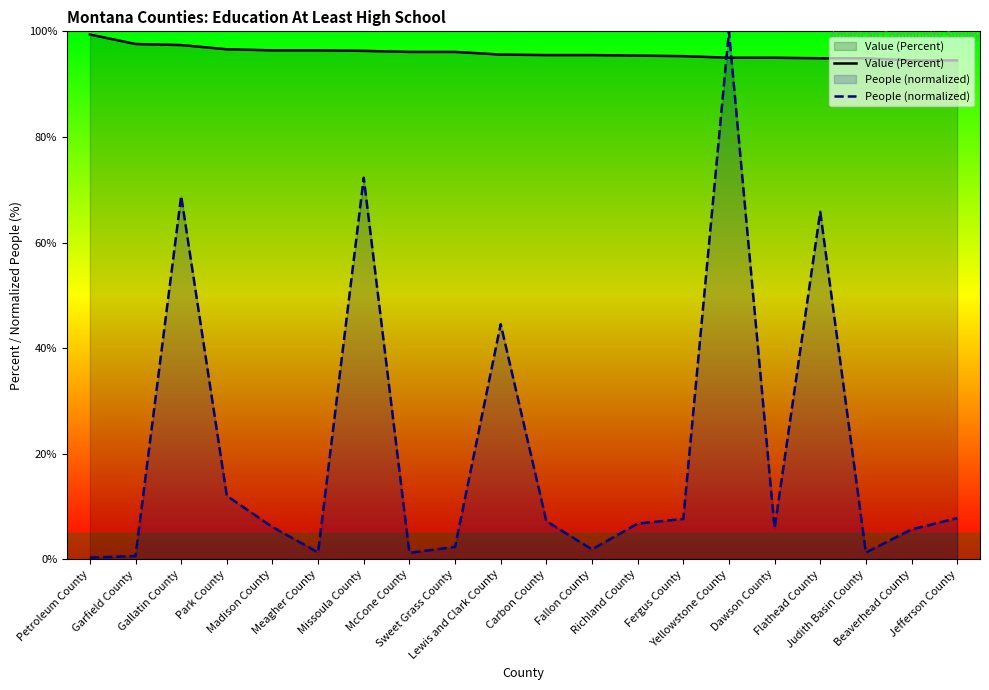

What are all the series names shown in the legend?

Value (Percent), People (normalized)